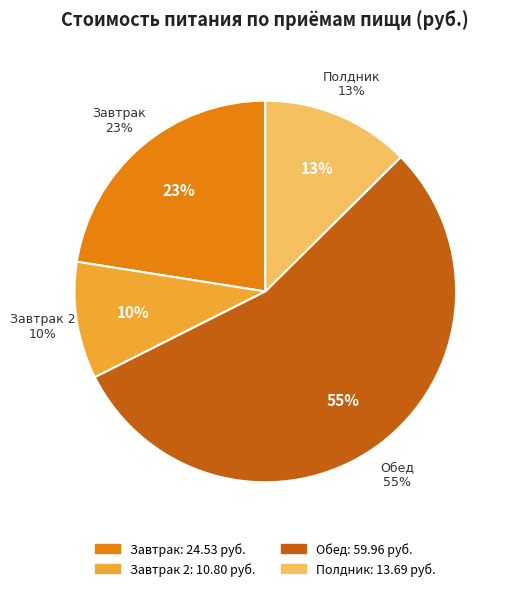

Which category has the smallest portion of the pie?

Завтрак 2